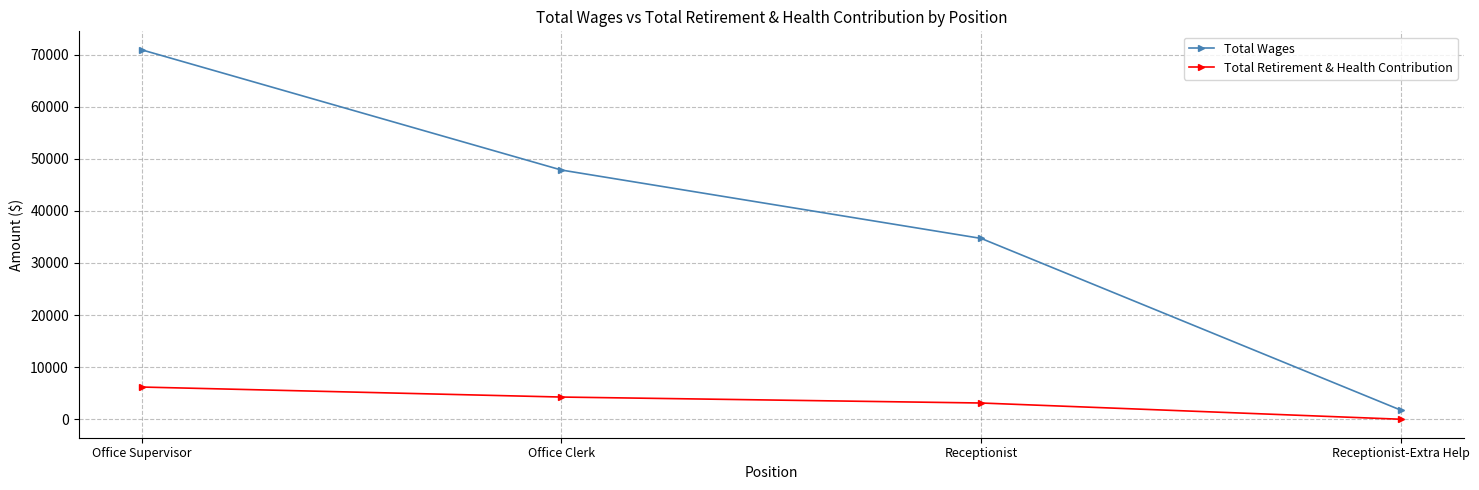

At which label does Total Wages reach its minimum?

Receptionist-Extra Help